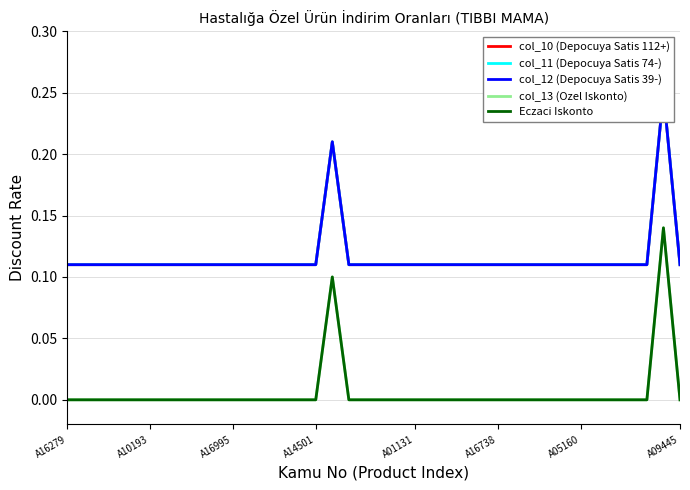

What is the difference between the second highest and second lowest values in the col_11 (Depocuya Satis 74-) series?

0.1